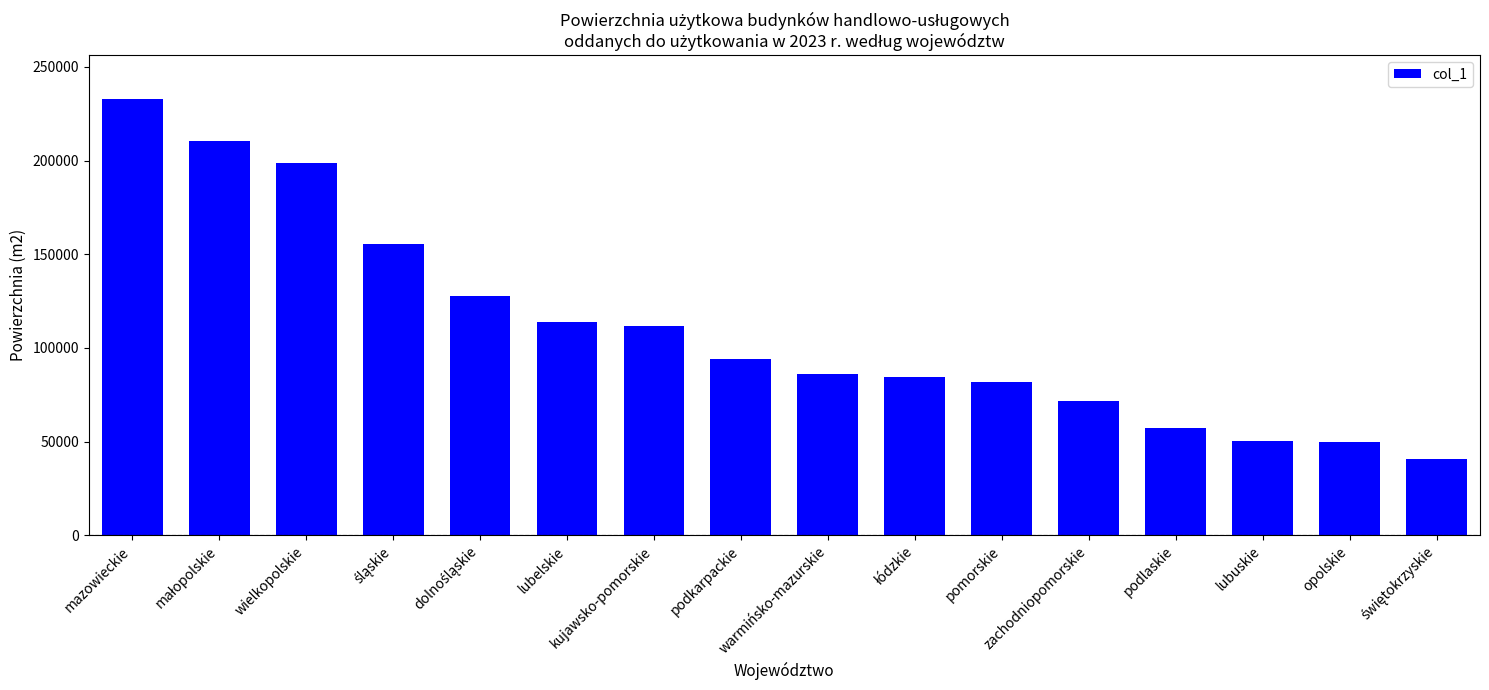

What is the greatest value displayed?

233106